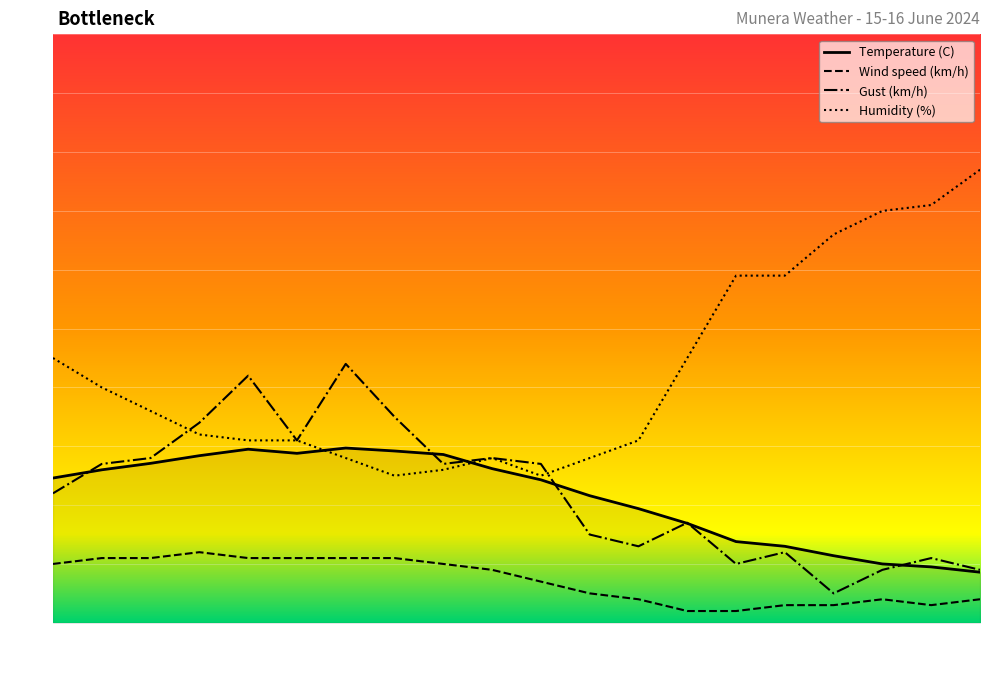

Which series has the largest total across all categories?

Humidity (%)